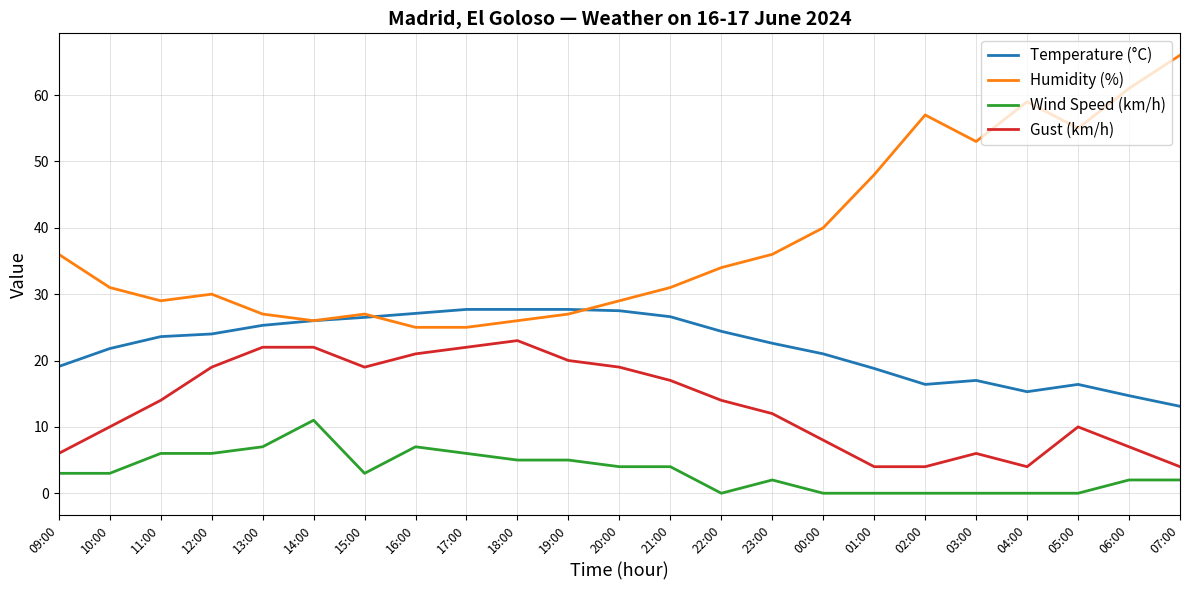

What is the greatest value displayed?

66.0